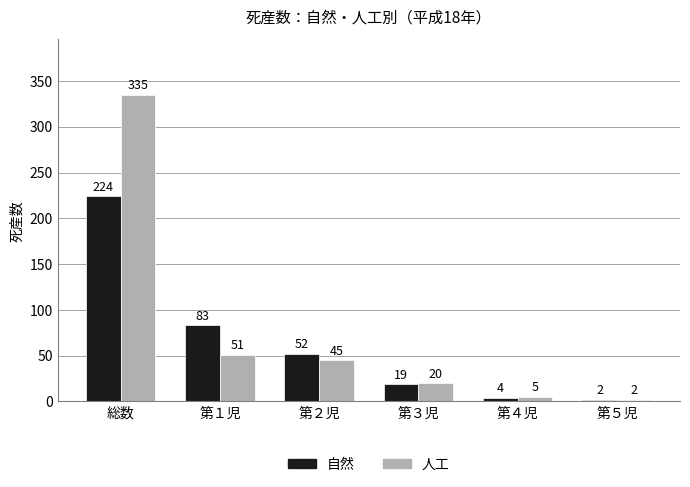

Which label corresponds to the largest value in the chart?

総数